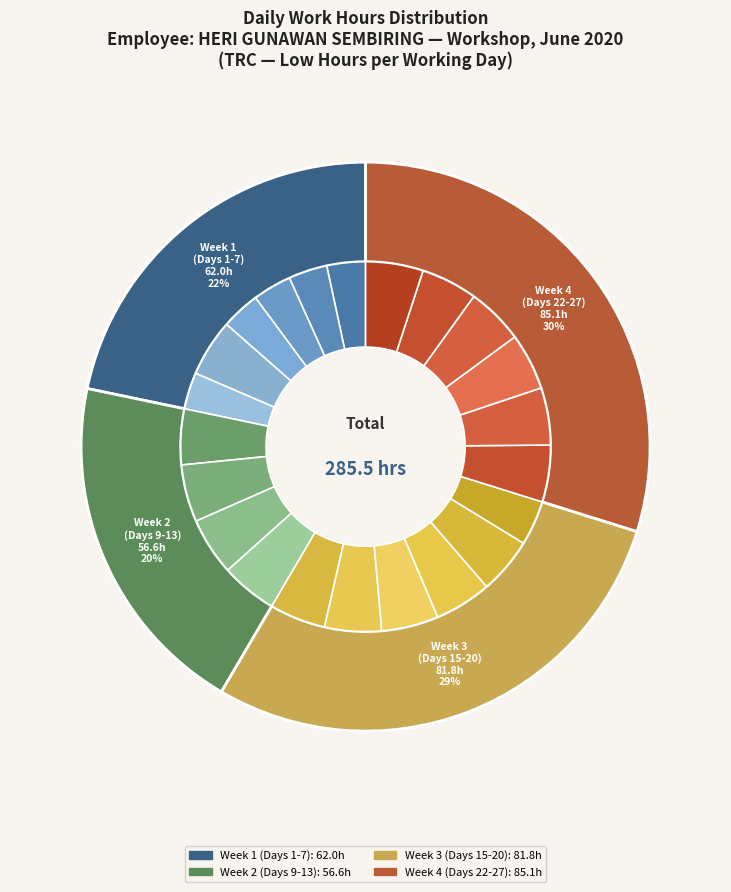

Between Day 9 (Tue) and Day 21 (Sun), which is larger?

Day 9 (Tue)